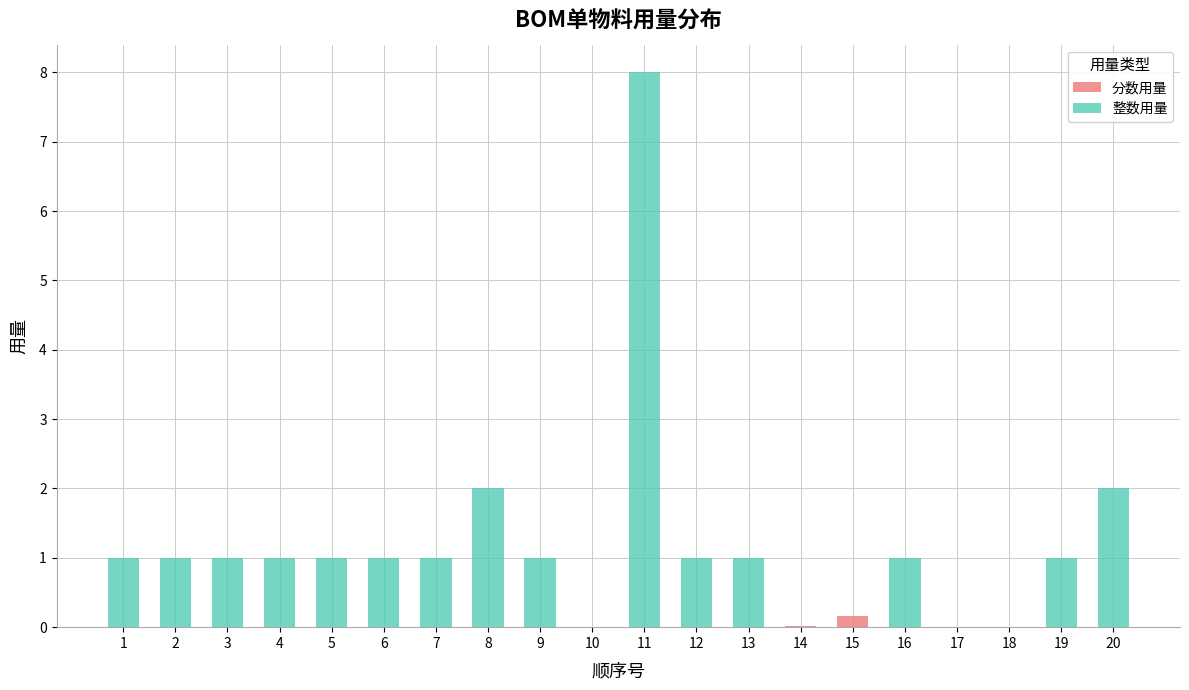

Is it true that 整数用量 equals 1.0 at 9?

True